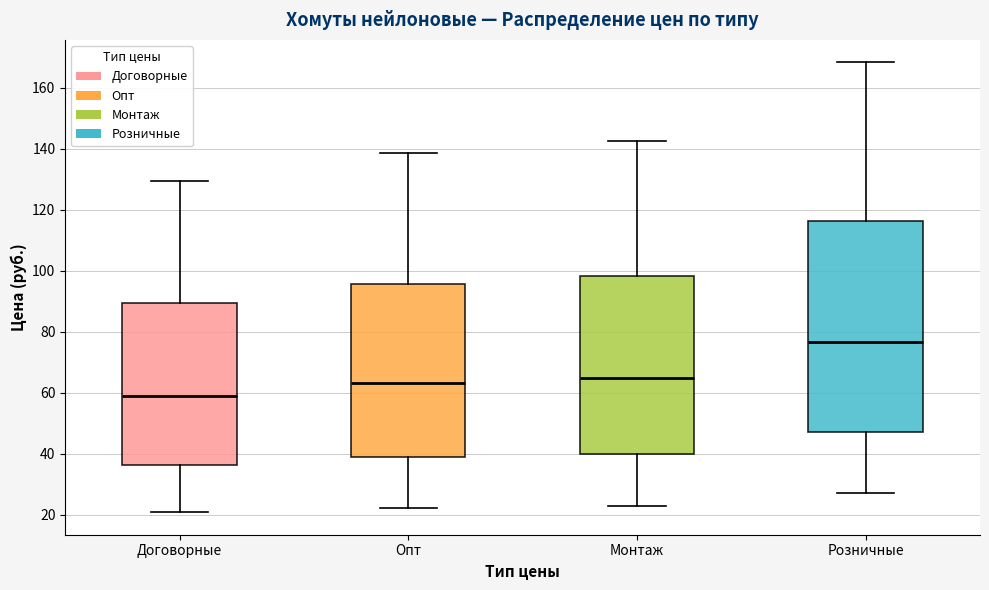

Where does the median line of the box for Монтаж sit on the y-axis? The values are not printed on the chart, so give them approximately, as read against the axis.

66